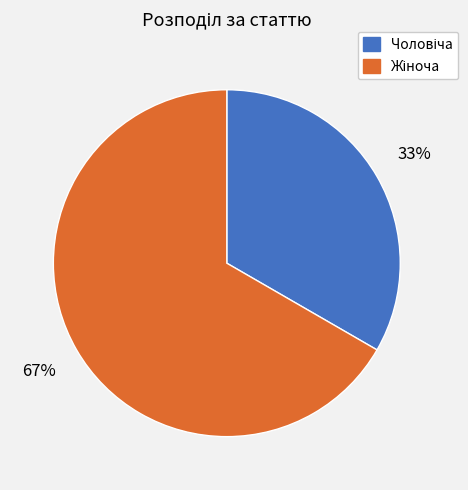

Is there a majority slice in this chart?

Yes